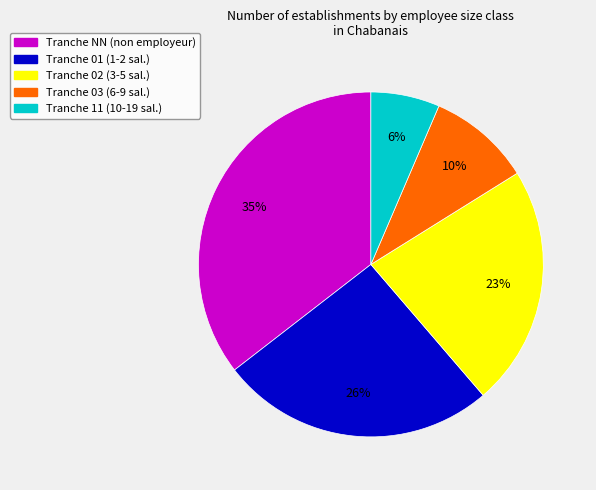

Count the number of slices in the pie.

5